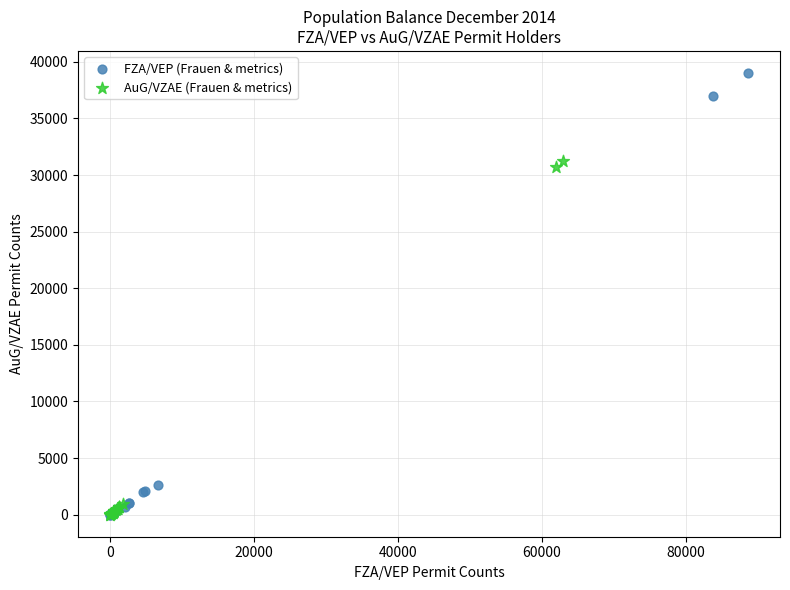

Which series has the largest Y range (max minus min)?

FZA/VEP (Frauen & metrics)